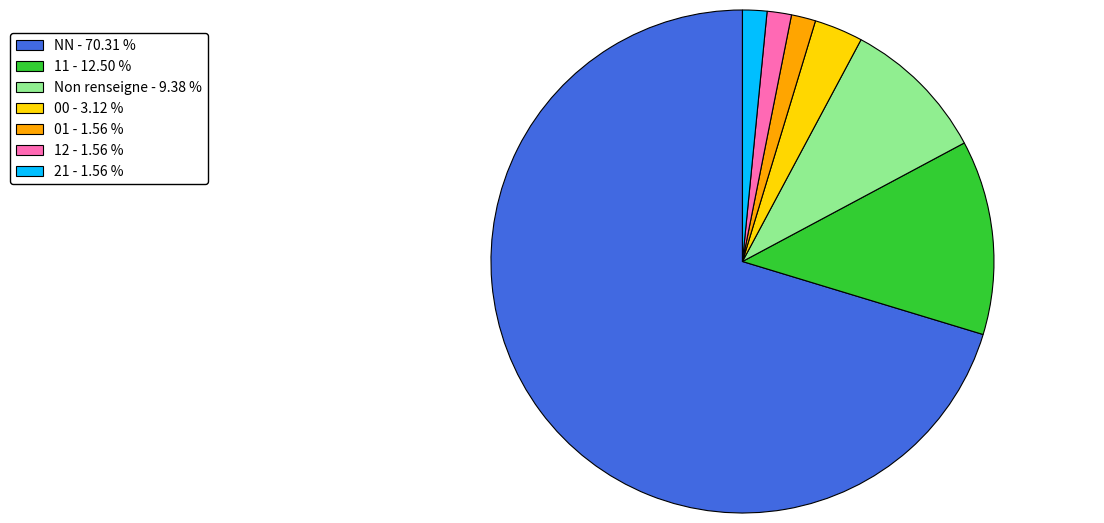

What is the majority slice?

NN - 70.31 %